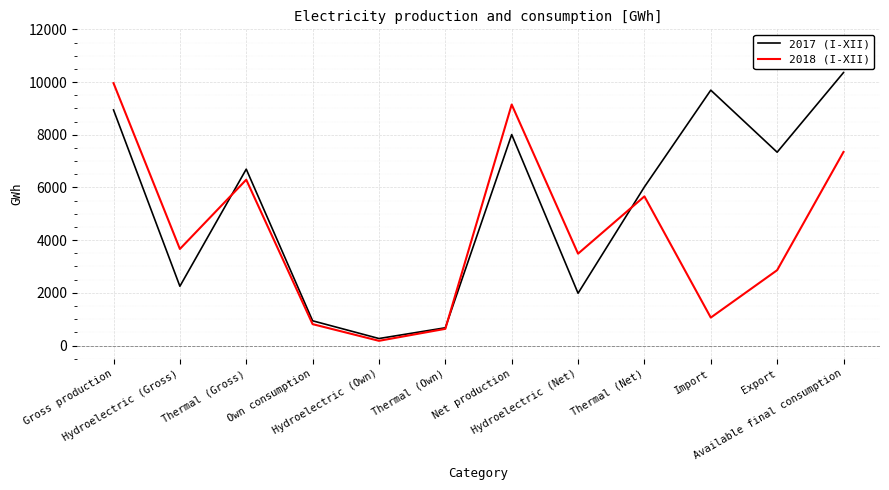

Rank the series by their average value, from highest to lowest.

2017 (I-XII), 2018 (I-XII)